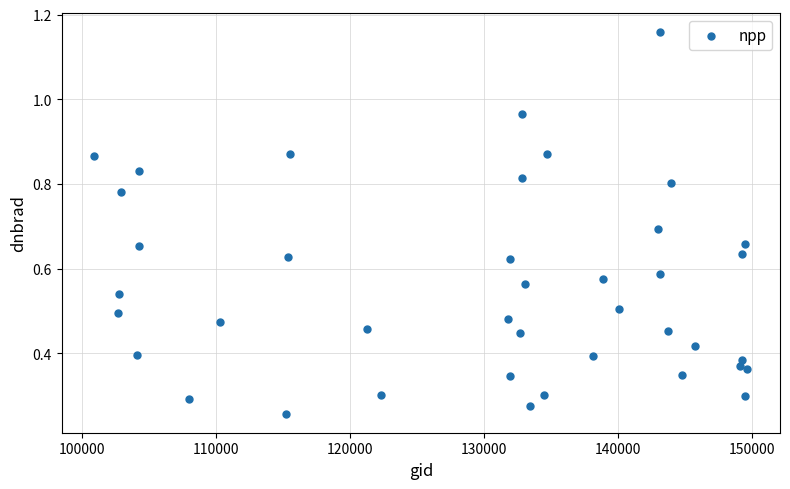

How many points are shown in the scatter plot?

40